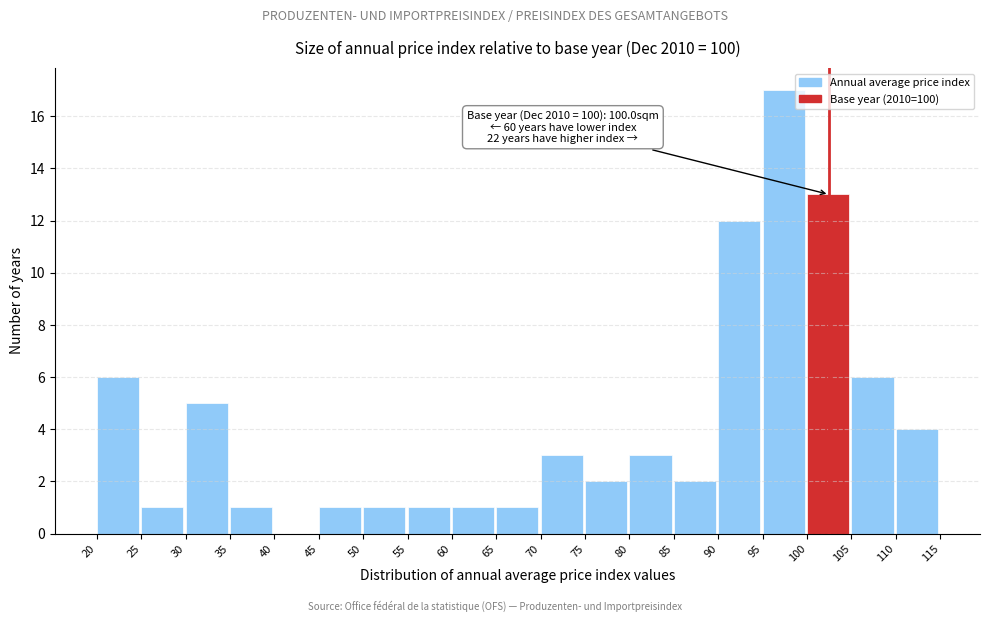

Which range on the x-axis has the tallest bar?

95 to 100